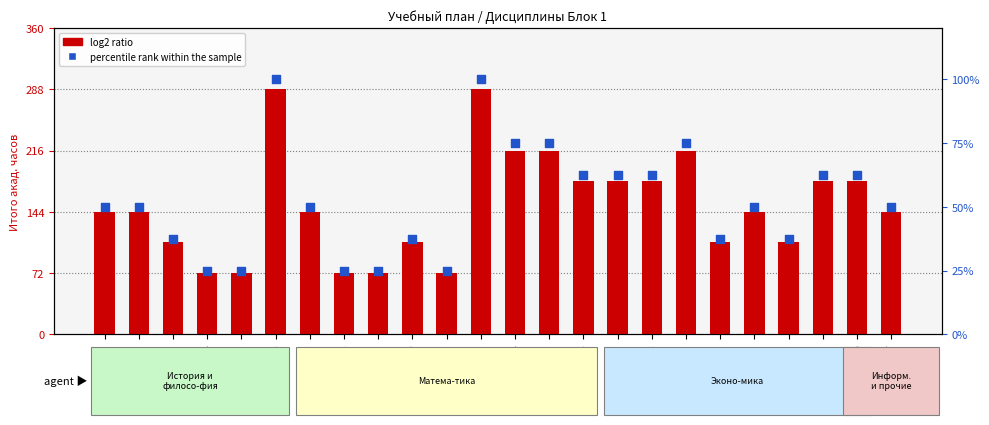

What are all the series names shown in the legend?

log2 ratio, percentile rank within the sample